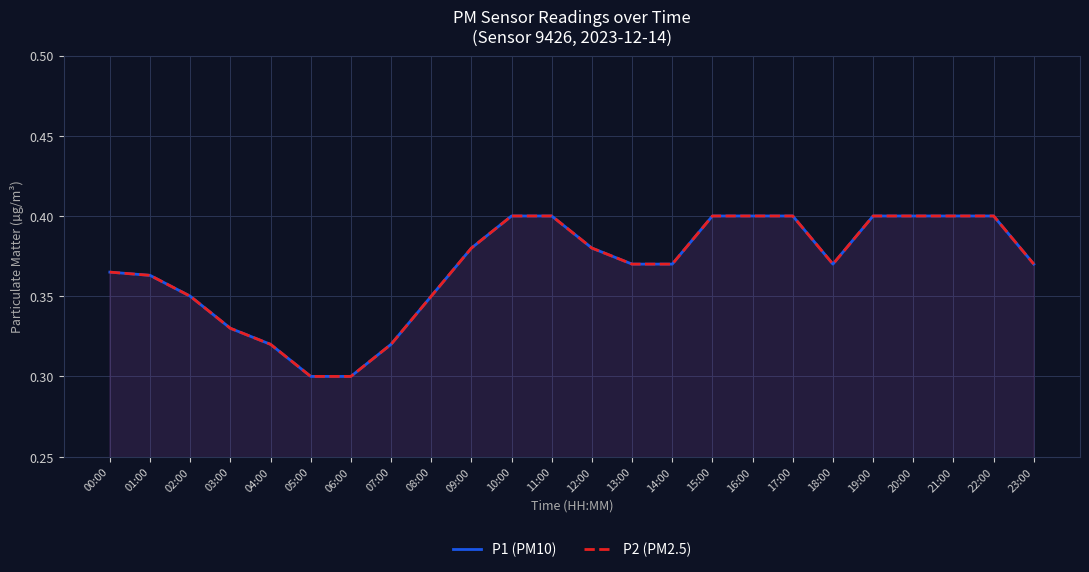

Which series has the largest total across all categories?

P1 (PM10)